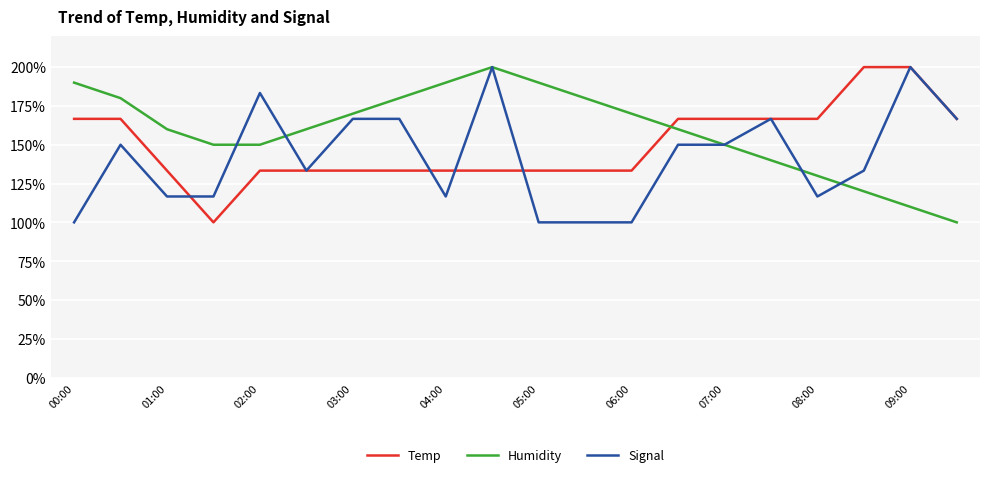

After their last crossing, which series has the higher values: Humidity or Temp?

Temp